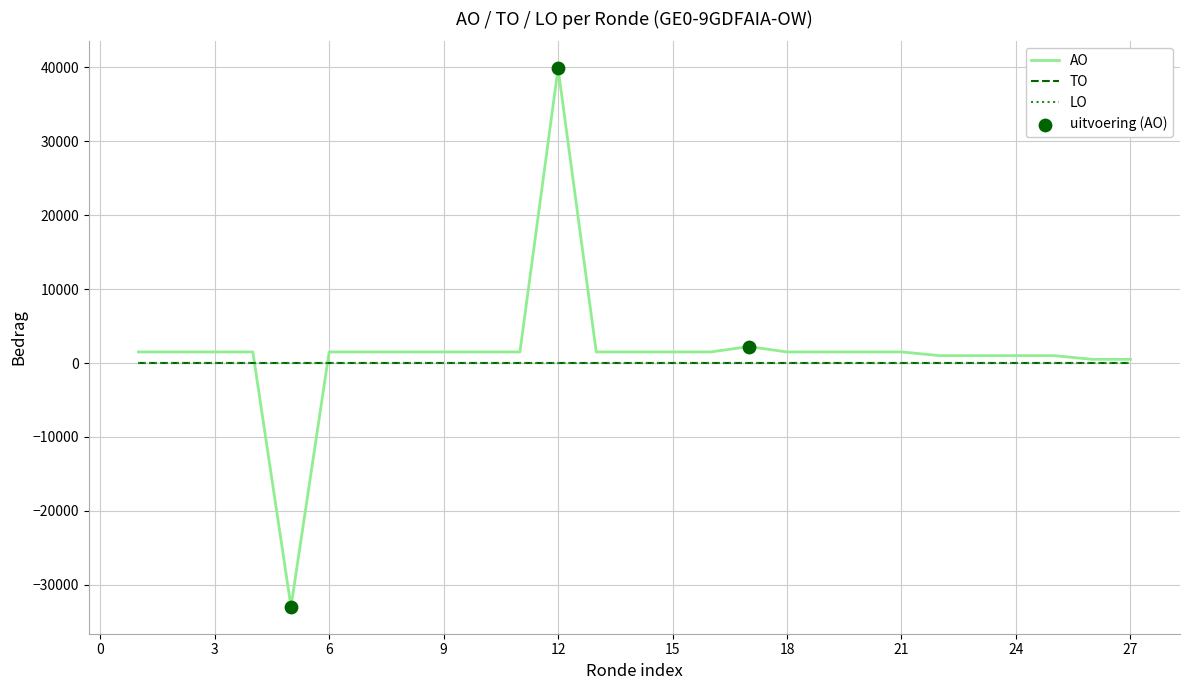

What are all the series names shown in the legend?

AO, TO, LO